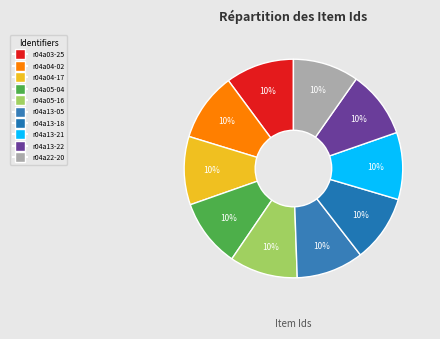

Rank the categories by value from highest to lowest.

r04a03-25, r04a04-02, r04a04-17, r04a05-04, r04a05-16, r04a13-05, r04a13-18, r04a13-21, r04a13-22, r04a22-20